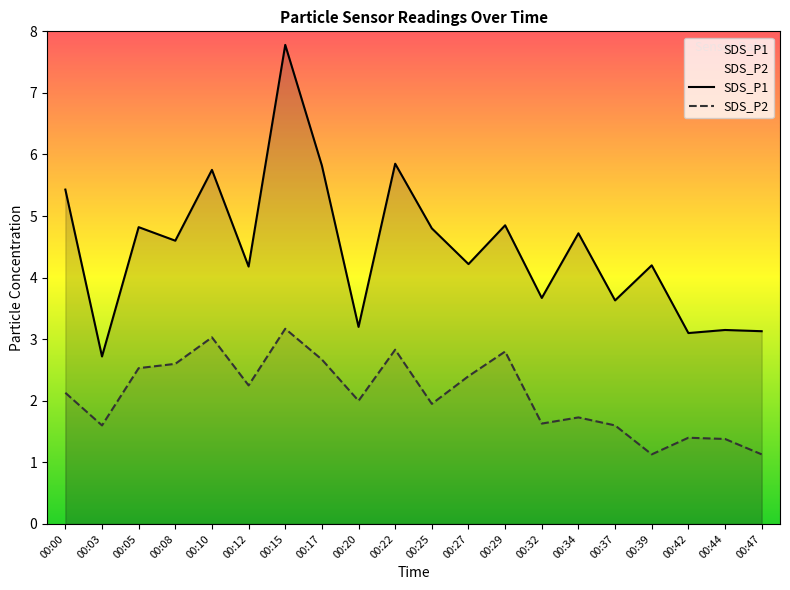

Count the number of categories in the chart.

20